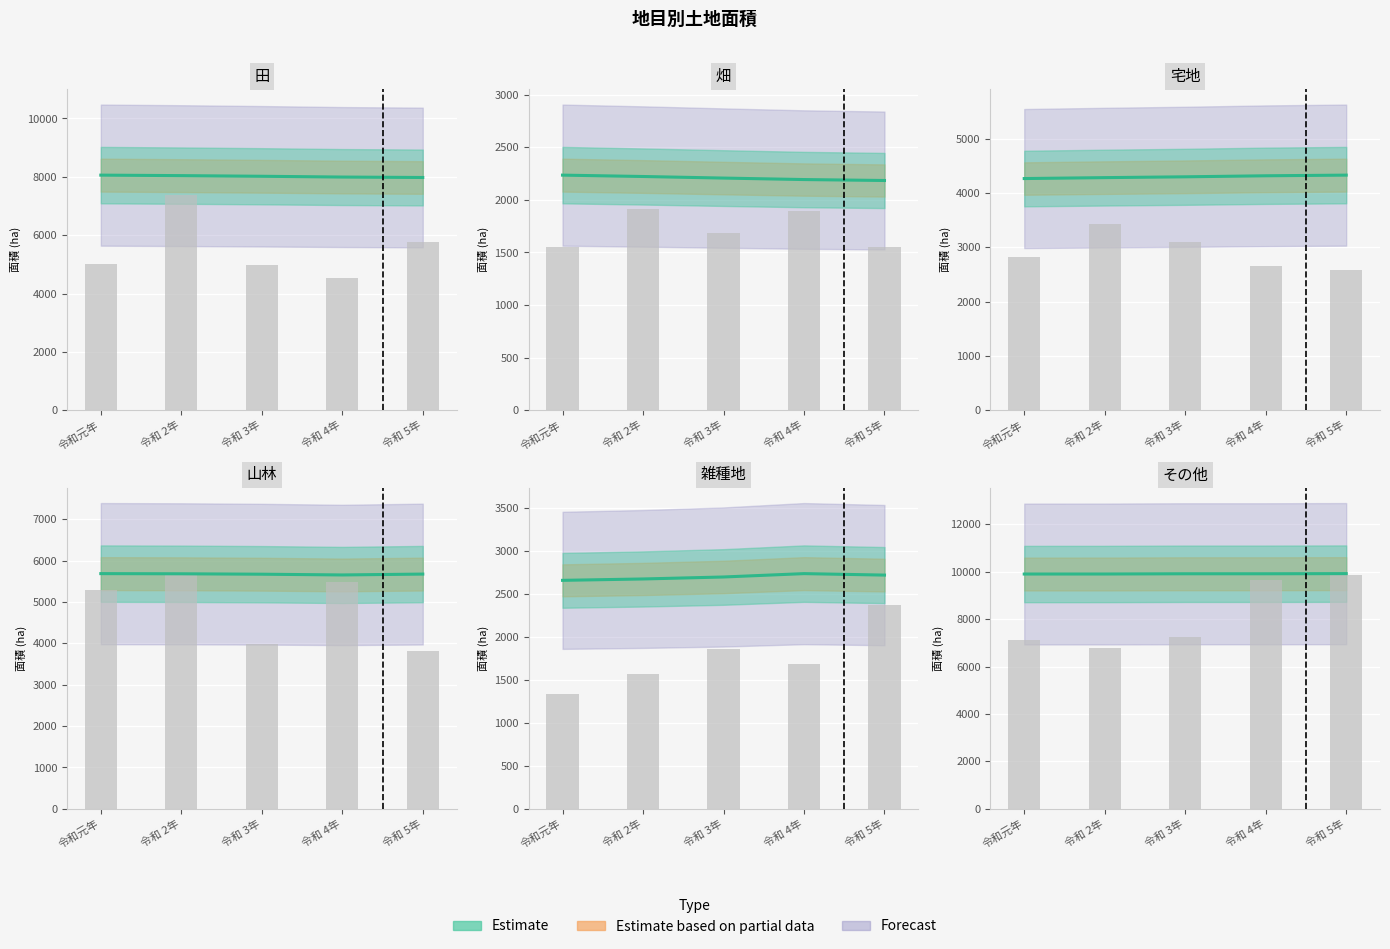

What is the label of the 2nd bar from the left?

令和 2年